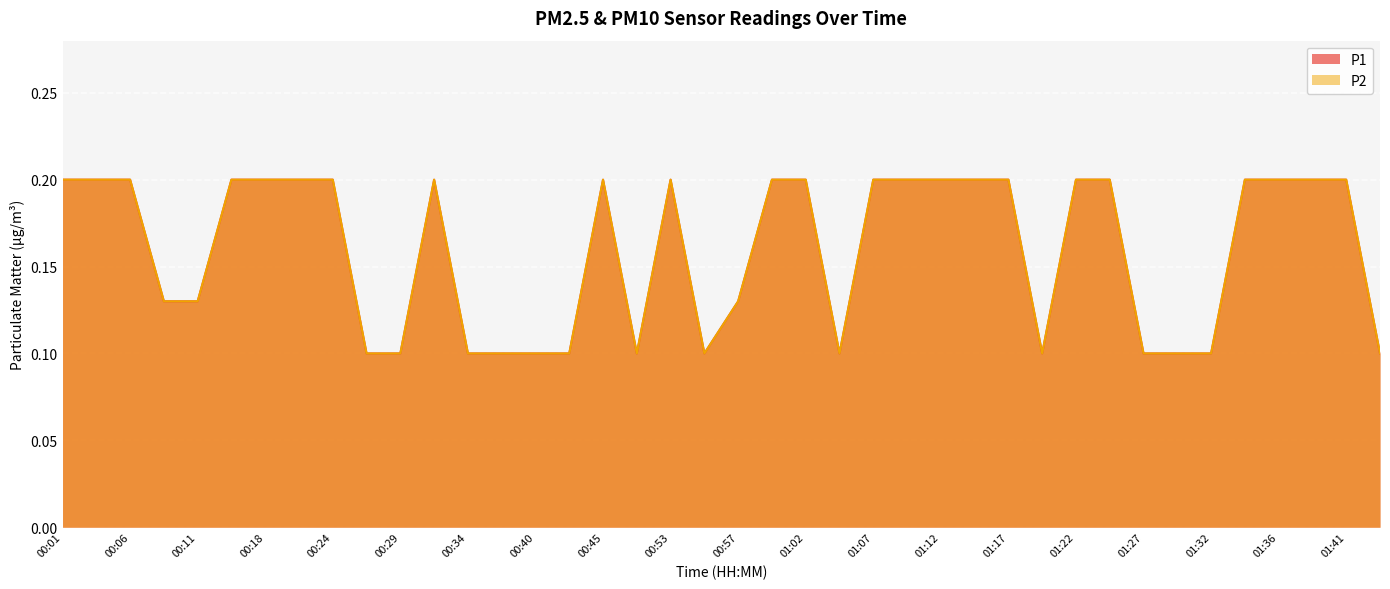

The value of P1 at 00:53 is 0.3. True or false?

False